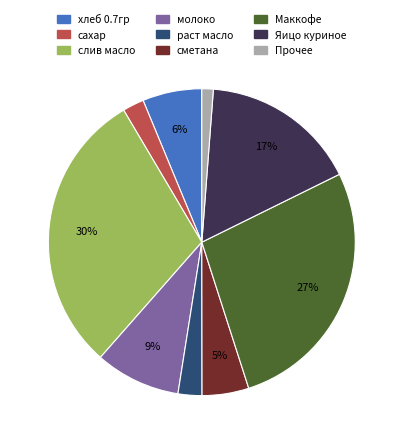

To the nearest percent, what is the average slice percentage?

11%